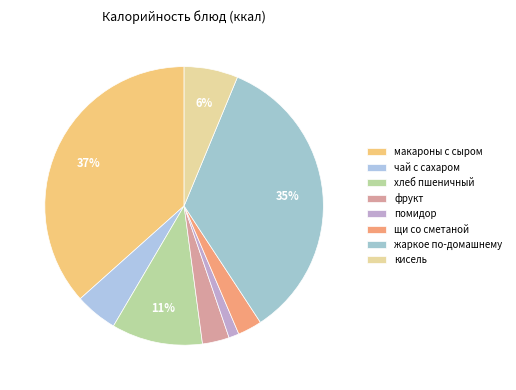

How many segments does this pie chart have?

8